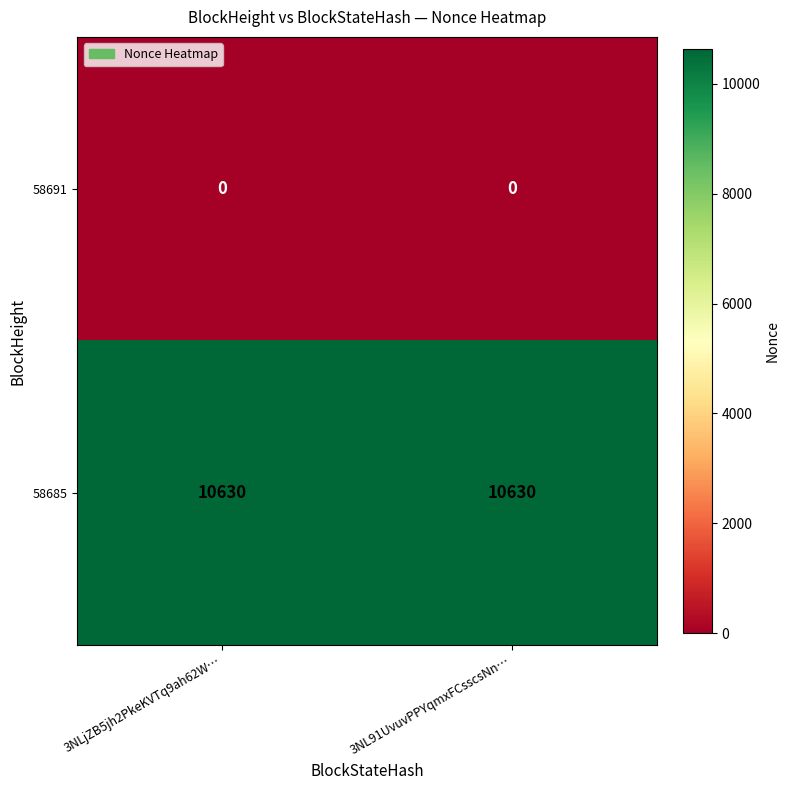

Reading right to left, list all the values displayed in this chart.

58691: 0	0
58685: 10630	10630